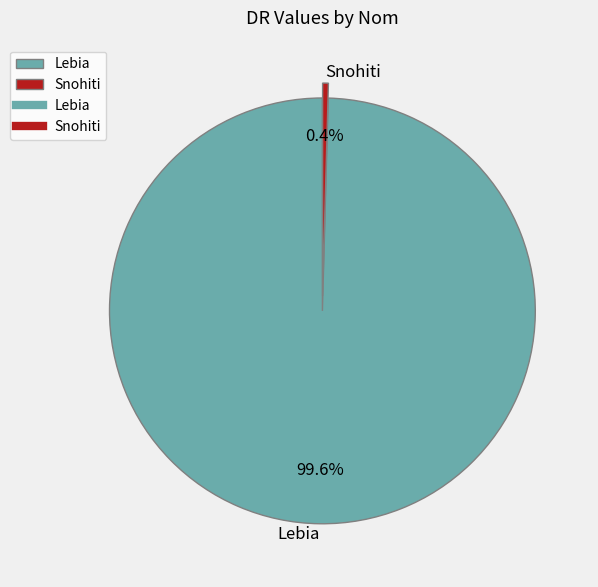

Combined, do Lebia and Snohiti account for over 50%?

Yes